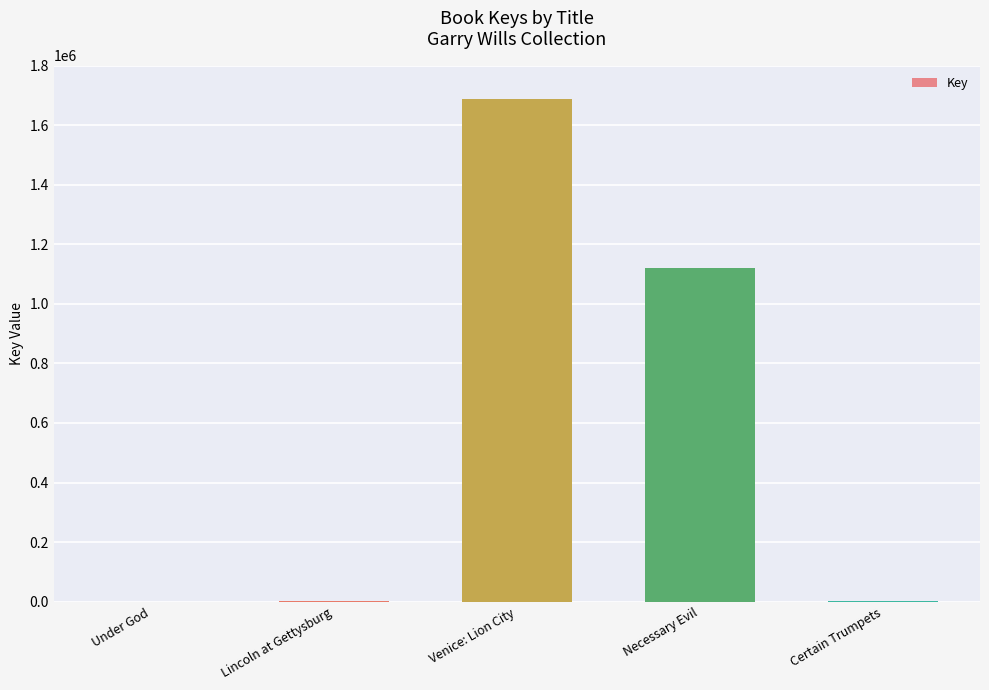

True or false: the data shows 3774 at Certain Trumpets.

True